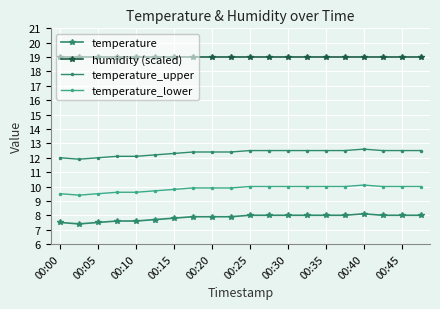

What is the smallest value displayed?

7.4